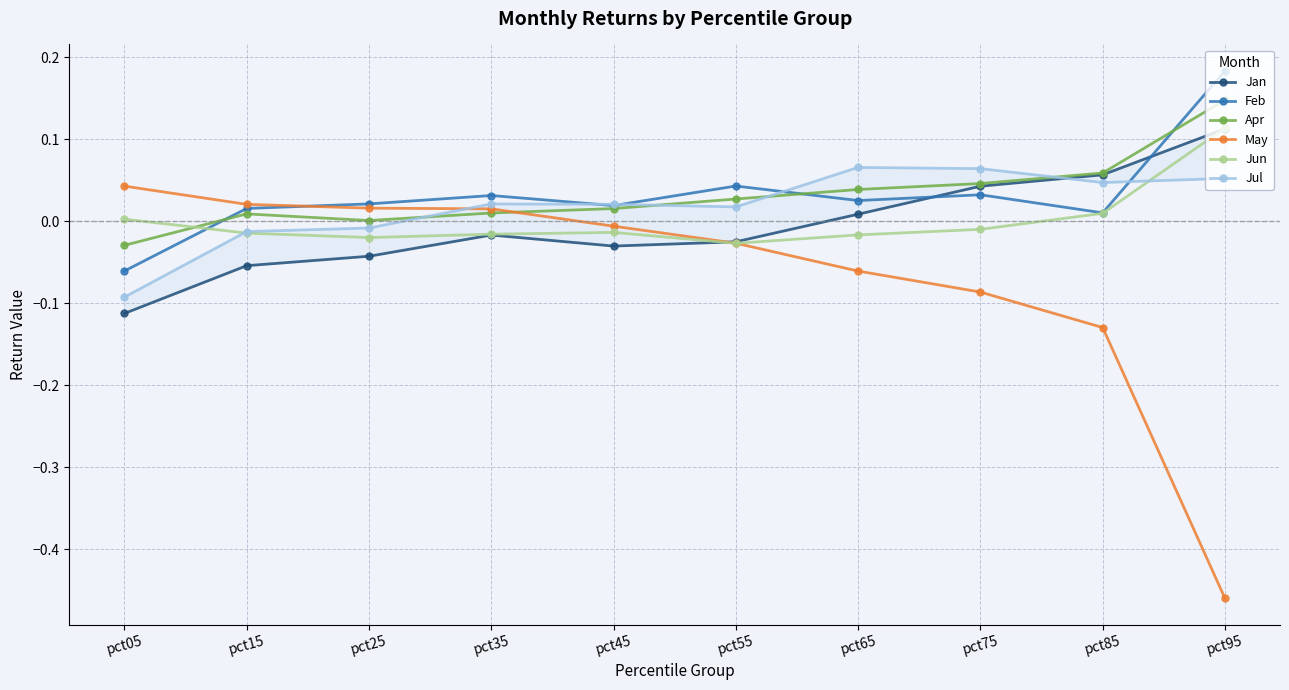

Reading left to right, extract all data points from this chart.

Jan: -0.1	-0.1	-0.0	-0.0	-0.0	-0.0	0.0	0.0	0.1	0.1
Feb: -0.1	0.0	0.0	0.0	0.0	0.0	0.0	0.0	0.0	0.2
Apr: -0.0	0.0	0.0	0.0	0.0	0.0	0.0	0.0	0.1	0.1
May: 0.0	0.0	0.0	0.0	-0.0	-0.0	-0.1	-0.1	-0.1	-0.5
Jun: 0.0	-0.0	-0.0	-0.0	-0.0	-0.0	-0.0	-0.0	0.0	0.1
Jul: -0.1	-0.0	-0.0	0.0	0.0	0.0	0.1	0.1	0.0	0.1